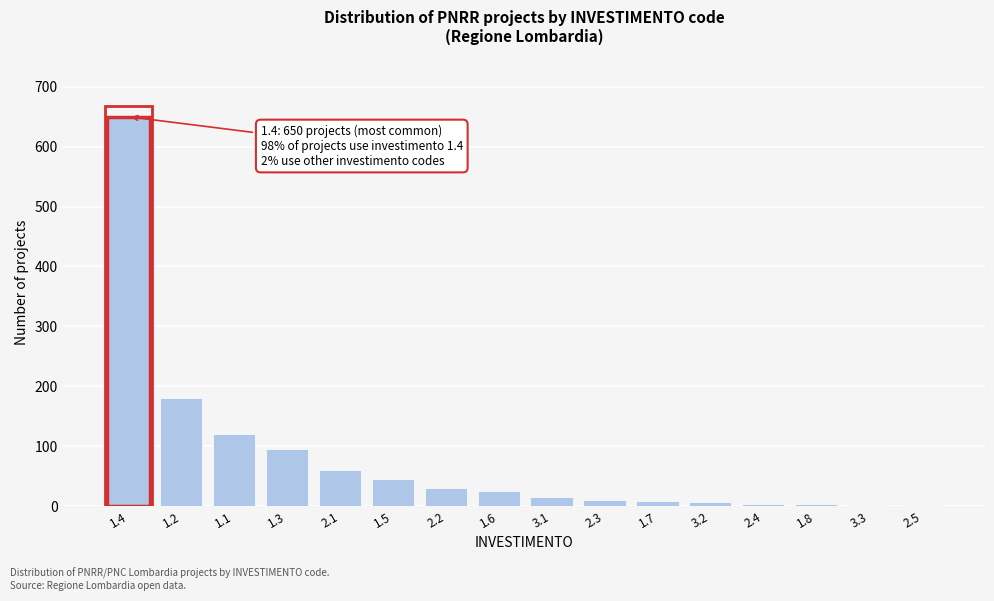

Approximately how many times larger is the value at 3.1 compared to 2.2?

0.5